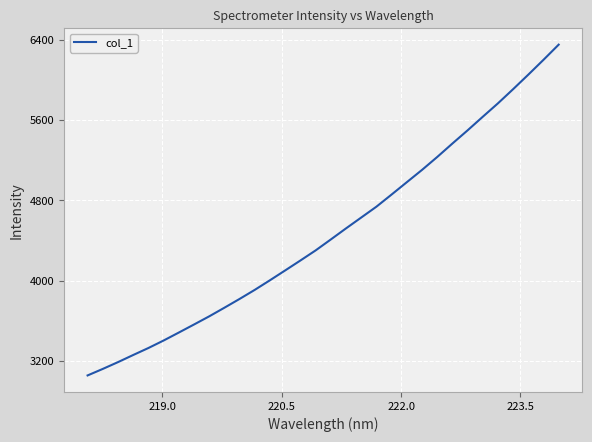

What is the greatest value displayed?

6355.0